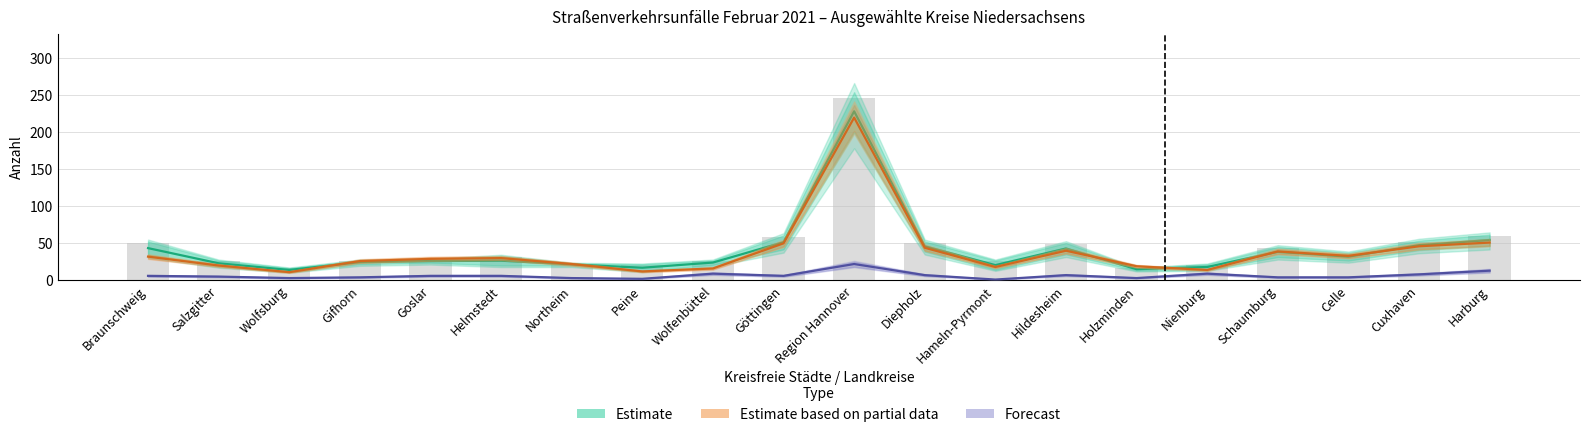

True or false: Forecast (Schwerverletzte) has a value of 4.0 at Schaumburg.

True